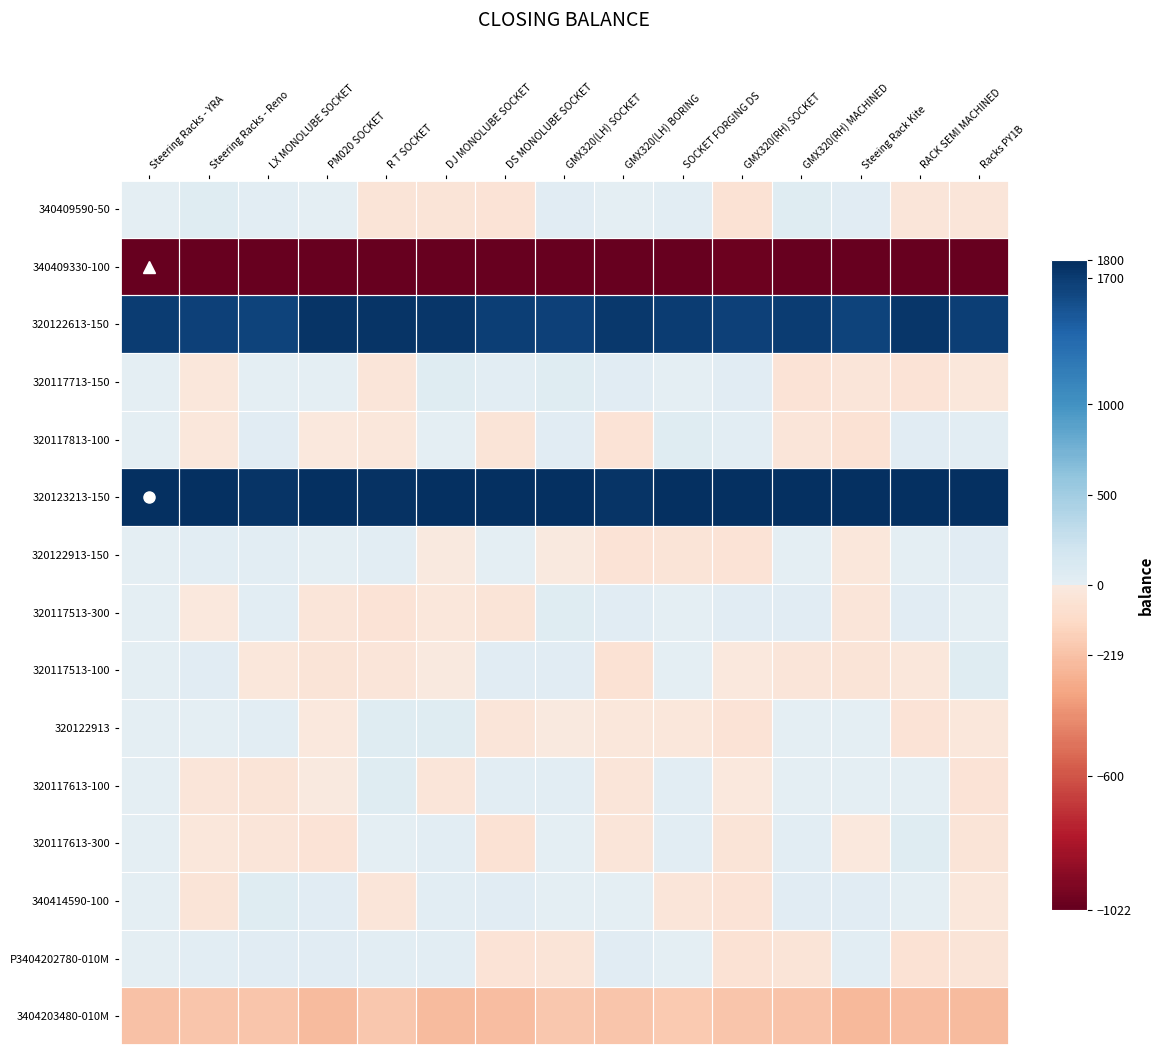

Reading left to right, extract all data points from this chart.

340409590-50: Steering Racks - YRA=0.0	Steering Racks - Reno=45.1	LX MONOLUBE SOCKET=23.2	PM020 SOCKET=9.9	R T SOCKET=-34.4	DJ MONOLUBE SOCKET=-34.4	DS MONOLUBE SOCKET=-44.2	GMX320(LH) SOCKET=36.6	GMX320(LH) BORING=10.1	SOCKET FORGING DS=20.8	GMX320(RH) SOCKET=-47.9	GMX320(RH) MACHINED=47.0	Steeing Rack Kite=33.2	RACK SEMI MACHINED=-28.8	Racks PY1B=-31.8
340409330-100: Steering Racks - YRA=-1022.0	Steering Racks - Reno=-1041.6	LX MONOLUBE SOCKET=-1019.5	PM020 SOCKET=-1028.8	R T SOCKET=-1042.9	DJ MONOLUBE SOCKET=-1010.8	DS MONOLUBE SOCKET=-1058.1	GMX320(LH) SOCKET=-1042.8	GMX320(LH) BORING=-1035.4	SOCKET FORGING DS=-1026.4	GMX320(RH) SOCKET=-993.5	GMX320(RH) MACHINED=-1052.0	Steeing Rack Kite=-1020.6	RACK SEMI MACHINED=-1012.8	Racks PY1B=-1067.4
320122613-150: Steering Racks - YRA=1700.0	Steering Racks - Reno=1667.1	LX MONOLUBE SOCKET=1656.5	PM020 SOCKET=1744.9	R T SOCKET=1746.6	DJ MONOLUBE SOCKET=1730.8	DS MONOLUBE SOCKET=1680.5	GMX320(LH) SOCKET=1659.8	GMX320(LH) BORING=1718.4	SOCKET FORGING DS=1694.0	GMX320(RH) SOCKET=1662.2	GMX320(RH) MACHINED=1699.5	Steeing Rack Kite=1653.4	RACK SEMI MACHINED=1740.9	Racks PY1B=1675.9
320117713-150: Steering Racks - YRA=0.0	Steering Racks - Reno=-18.8	LX MONOLUBE SOCKET=2.0	PM020 SOCKET=4.7	R T SOCKET=-31.5	DJ MONOLUBE SOCKET=47.0	DS MONOLUBE SOCKET=27.5	GMX320(LH) SOCKET=43.9	GMX320(LH) BORING=39.5	SOCKET FORGING DS=9.8	GMX320(RH) SOCKET=42.2	GMX320(RH) MACHINED=-41.2	Steeing Rack Kite=-30.4	RACK SEMI MACHINED=-45.5	Racks PY1B=-17.5
320117813-100: Steering Racks - YRA=0.0	Steering Racks - Reno=-22.9	LX MONOLUBE SOCKET=32.9	PM020 SOCKET=-14.3	R T SOCKET=-21.9	DJ MONOLUBE SOCKET=4.3	DS MONOLUBE SOCKET=-35.9	GMX320(LH) SOCKET=30.2	GMX320(LH) BORING=-42.5	SOCKET FORGING DS=48.7	GMX320(RH) SOCKET=27.2	GMX320(RH) MACHINED=-30.1	Steeing Rack Kite=-49.4	RACK SEMI MACHINED=31.5	Racks PY1B=20.7
320123213-150: Steering Racks - YRA=1800.0	Steering Racks - Reno=1827.1	LX MONOLUBE SOCKET=1757.4	PM020 SOCKET=1785.8	R T SOCKET=1761.6	DJ MONOLUBE SOCKET=1836.3	DS MONOLUBE SOCKET=1812.3	GMX320(LH) SOCKET=1783.1	GMX320(LH) BORING=1756.4	SOCKET FORGING DS=1781.1	GMX320(RH) SOCKET=1782.5	GMX320(RH) MACHINED=1823.0	Steeing Rack Kite=1813.8	RACK SEMI MACHINED=1838.7	Racks PY1B=1797.2
320122913-150: Steering Racks - YRA=0.0	Steering Racks - Reno=21.3	LX MONOLUBE SOCKET=26.1	PM020 SOCKET=6.1	R T SOCKET=27.1	DJ MONOLUBE SOCKET=-0.6	DS MONOLUBE SOCKET=2.3	GMX320(LH) SOCKET=-7.2	GMX320(LH) BORING=-47.5	SOCKET FORGING DS=-39.2	GMX320(RH) SOCKET=-46.9	GMX320(RH) MACHINED=13.6	Steeing Rack Kite=-18.6	RACK SEMI MACHINED=0.9	Racks PY1B=40.8
320117513-300: Steering Racks - YRA=0.0	Steering Racks - Reno=-9.0	LX MONOLUBE SOCKET=25.6	PM020 SOCKET=-27.1	R T SOCKET=-42.3	DJ MONOLUBE SOCKET=-21.0	DS MONOLUBE SOCKET=-33.9	GMX320(LH) SOCKET=43.0	GMX320(LH) BORING=30.8	SOCKET FORGING DS=13.3	GMX320(RH) SOCKET=37.1	GMX320(RH) MACHINED=30.4	Steeing Rack Kite=-31.3	RACK SEMI MACHINED=39.3	Racks PY1B=3.9
320117513-100: Steering Racks - YRA=0.0	Steering Racks - Reno=39.6	LX MONOLUBE SOCKET=-18.2	PM020 SOCKET=-39.0	R T SOCKET=-27.2	DJ MONOLUBE SOCKET=-7.3	DS MONOLUBE SOCKET=31.8	GMX320(LH) SOCKET=36.1	GMX320(LH) BORING=-49.3	SOCKET FORGING DS=1.1	GMX320(RH) SOCKET=-8.3	GMX320(RH) MACHINED=-27.8	Steeing Rack Kite=-38.0	RACK SEMI MACHINED=-16.2	Racks PY1B=44.3
320122913: Steering Racks - YRA=0.0	Steering Racks - Reno=1.9	LX MONOLUBE SOCKET=20.3	PM020 SOCKET=-13.6	R T SOCKET=47.2	DJ MONOLUBE SOCKET=46.2	DS MONOLUBE SOCKET=-24.8	GMX320(LH) SOCKET=-0.3	GMX320(LH) BORING=-19.9	SOCKET FORGING DS=-21.5	GMX320(RH) SOCKET=-46.3	GMX320(RH) MACHINED=11.0	Steeing Rack Kite=0.3	RACK SEMI MACHINED=-44.9	Racks PY1B=-22.1
320117613-100: Steering Racks - YRA=0.0	Steering Racks - Reno=-26.0	LX MONOLUBE SOCKET=-35.5	PM020 SOCKET=-1.1	R T SOCKET=48.6	DJ MONOLUBE SOCKET=-25.8	DS MONOLUBE SOCKET=17.2	GMX320(LH) SOCKET=26.2	GMX320(LH) BORING=-26.2	SOCKET FORGING DS=22.8	GMX320(RH) SOCKET=-13.2	GMX320(RH) MACHINED=13.2	Steeing Rack Kite=13.4	RACK SEMI MACHINED=3.6	Racks PY1B=-41.0
320117613-300: Steering Racks - YRA=0.0	Steering Racks - Reno=-17.9	LX MONOLUBE SOCKET=-31.3	PM020 SOCKET=-45.9	R T SOCKET=9.1	DJ MONOLUBE SOCKET=17.8	DS MONOLUBE SOCKET=-48.3	GMX320(LH) SOCKET=1.2	GMX320(LH) BORING=-27.4	SOCKET FORGING DS=14.5	GMX320(RH) SOCKET=-32.6	GMX320(RH) MACHINED=19.1	Steeing Rack Kite=-11.3	RACK SEMI MACHINED=43.7	Racks PY1B=-36.2
340414590-100: Steering Racks - YRA=0.0	Steering Racks - Reno=-38.7	LX MONOLUBE SOCKET=42.5	PM020 SOCKET=37.7	R T SOCKET=-24.2	DJ MONOLUBE SOCKET=16.0	DS MONOLUBE SOCKET=31.7	GMX320(LH) SOCKET=5.5	GMX320(LH) BORING=3.0	SOCKET FORGING DS=-25.8	GMX320(RH) SOCKET=-40.7	GMX320(RH) MACHINED=39.7	Steeing Rack Kite=40.0	RACK SEMI MACHINED=13.3	Racks PY1B=-16.1
P3404202780-010M: Steering Racks - YRA=0.0	Steering Racks - Reno=22.6	LX MONOLUBE SOCKET=39.7	PM020 SOCKET=38.7	R T SOCKET=28.0	DJ MONOLUBE SOCKET=14.2	DS MONOLUBE SOCKET=-41.6	GMX320(LH) SOCKET=-33.8	GMX320(LH) BORING=39.9	SOCKET FORGING DS=10.6	GMX320(RH) SOCKET=-49.1	GMX320(RH) MACHINED=-39.9	Steeing Rack Kite=16.4	RACK SEMI MACHINED=-49.5	Racks PY1B=-33.9
3404203480-010M: Steering Racks - YRA=-219.0	Steering Racks - Reno=-199.8	LX MONOLUBE SOCKET=-203.8	PM020 SOCKET=-246.6	R T SOCKET=-197.8	DJ MONOLUBE SOCKET=-245.3	DS MONOLUBE SOCKET=-236.5	GMX320(LH) SOCKET=-194.4	GMX320(LH) BORING=-204.0	SOCKET FORGING DS=-184.1	GMX320(RH) SOCKET=-203.2	GMX320(RH) MACHINED=-212.2	Steeing Rack Kite=-259.6	RACK SEMI MACHINED=-232.2	Racks PY1B=-242.5